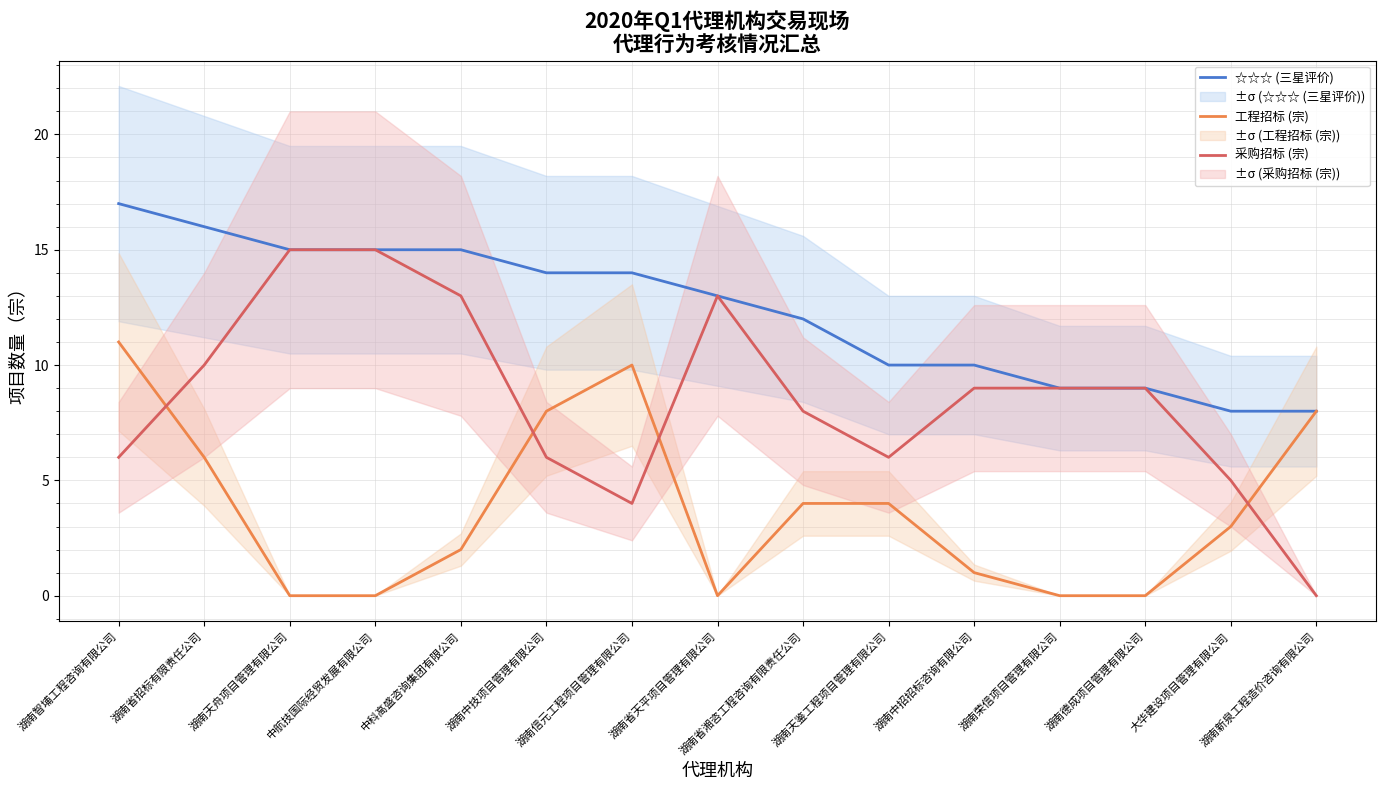

True or false: 工程招标 (宗) and ☆☆☆ (三星评价) intersect in this chart.

False